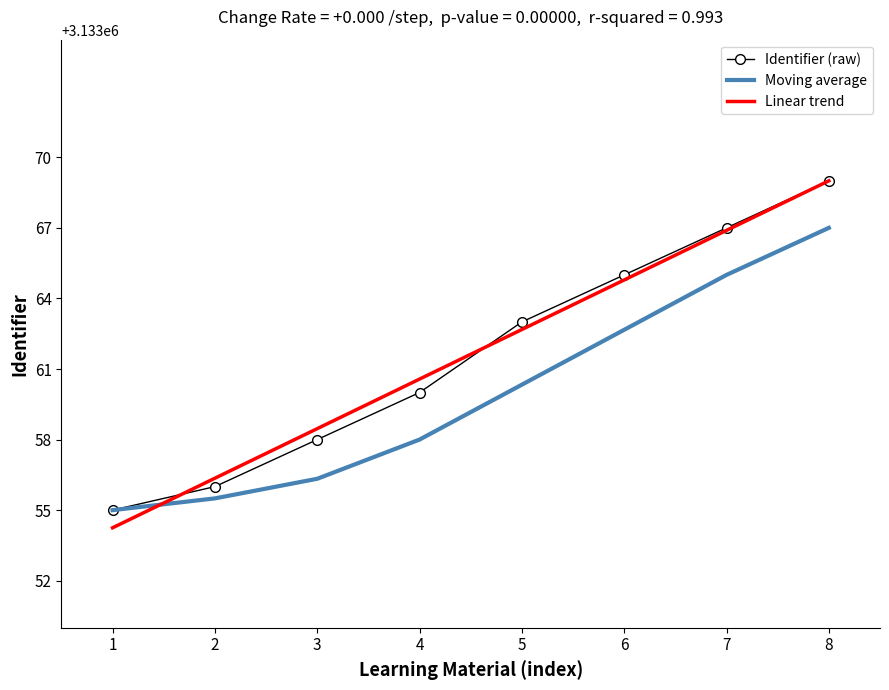

How many categories are shown in the chart?

8